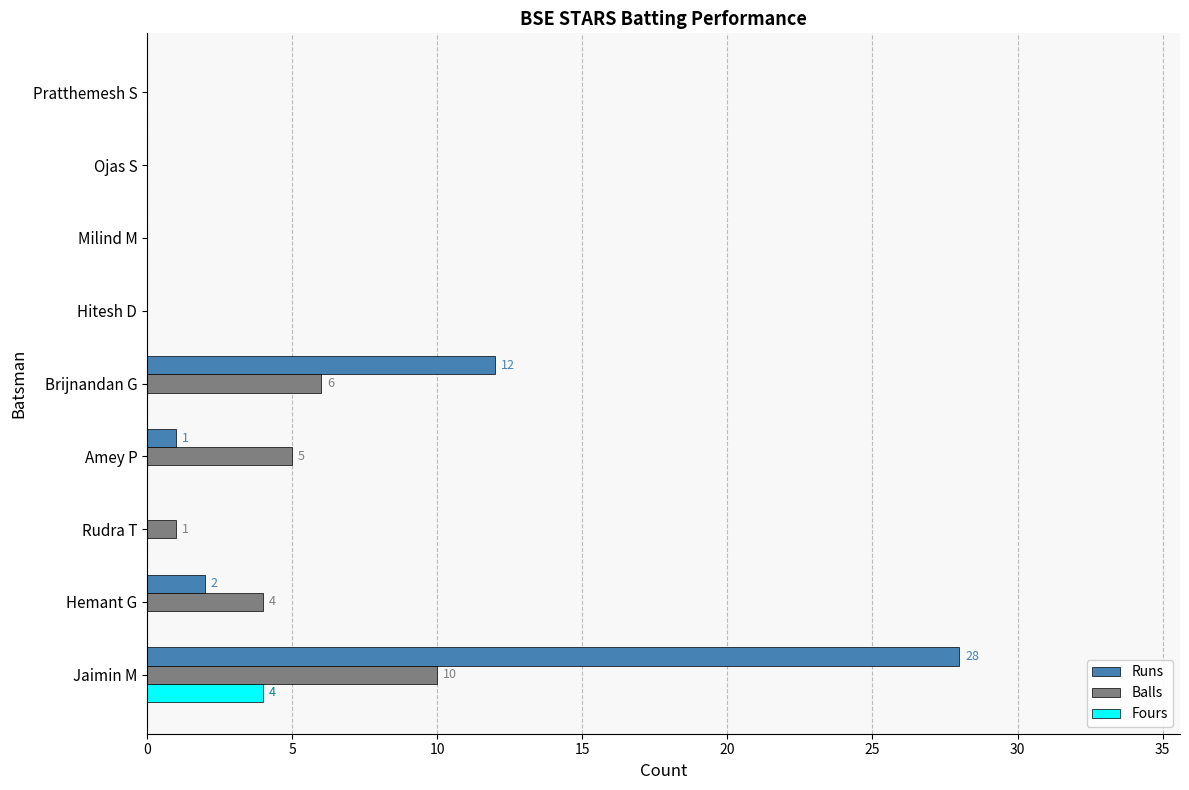

The Balls series shows 6 at Hitesh D. True or false?

False